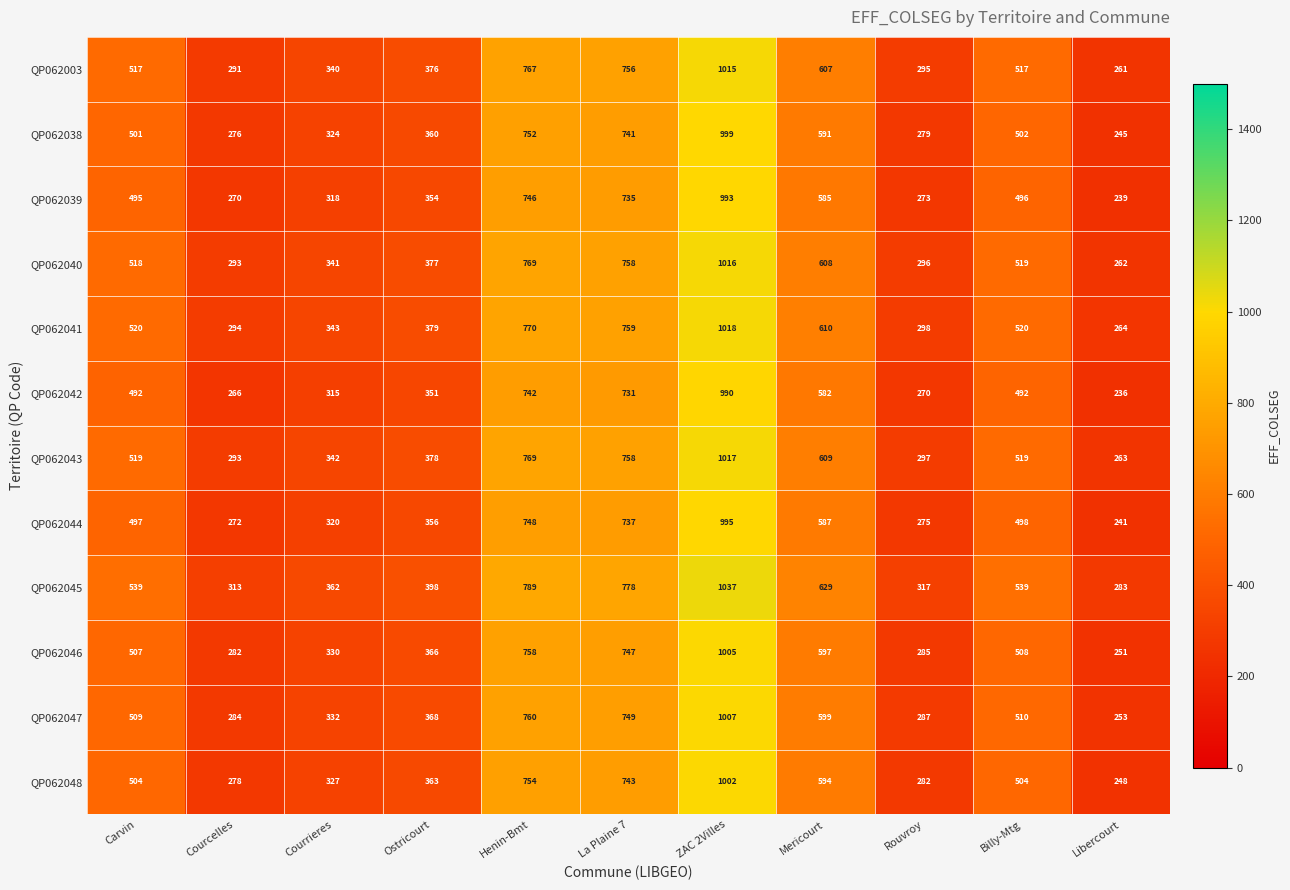

The QP062003 series shows 1450 at ZAC 2Villes. True or false?

False